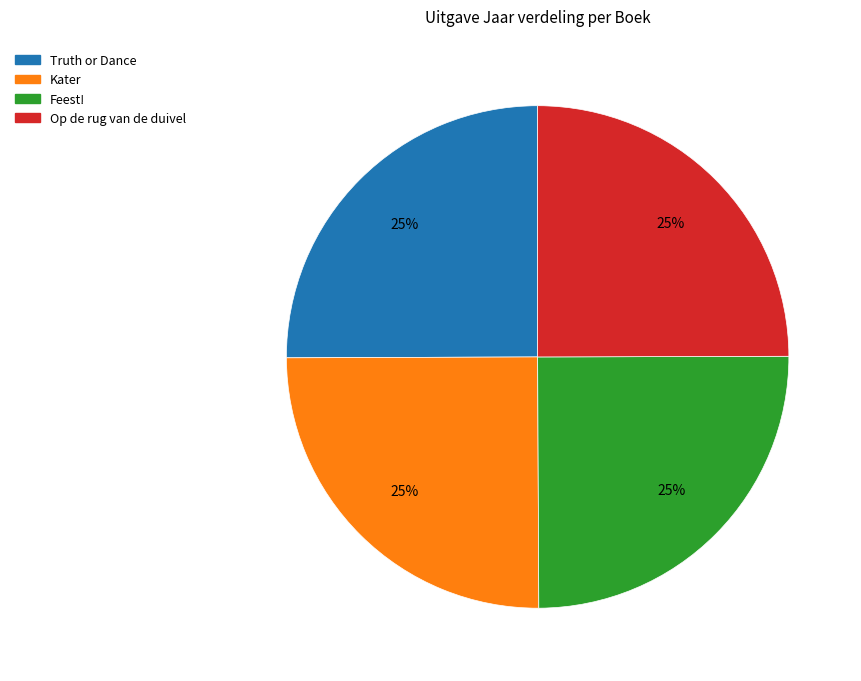

What is the ratio of the value at Truth or Dance to the value at Op de rug van de duivel?

1.0